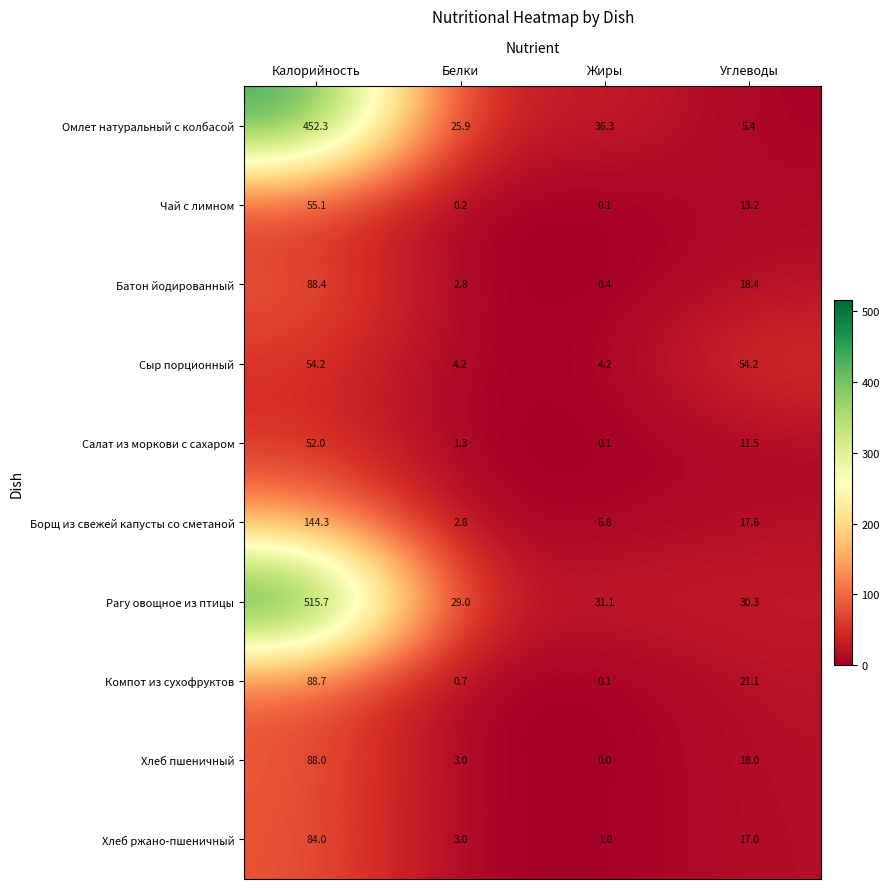

Which series has the largest range (max minus min)?

Рагу овощное из птицы